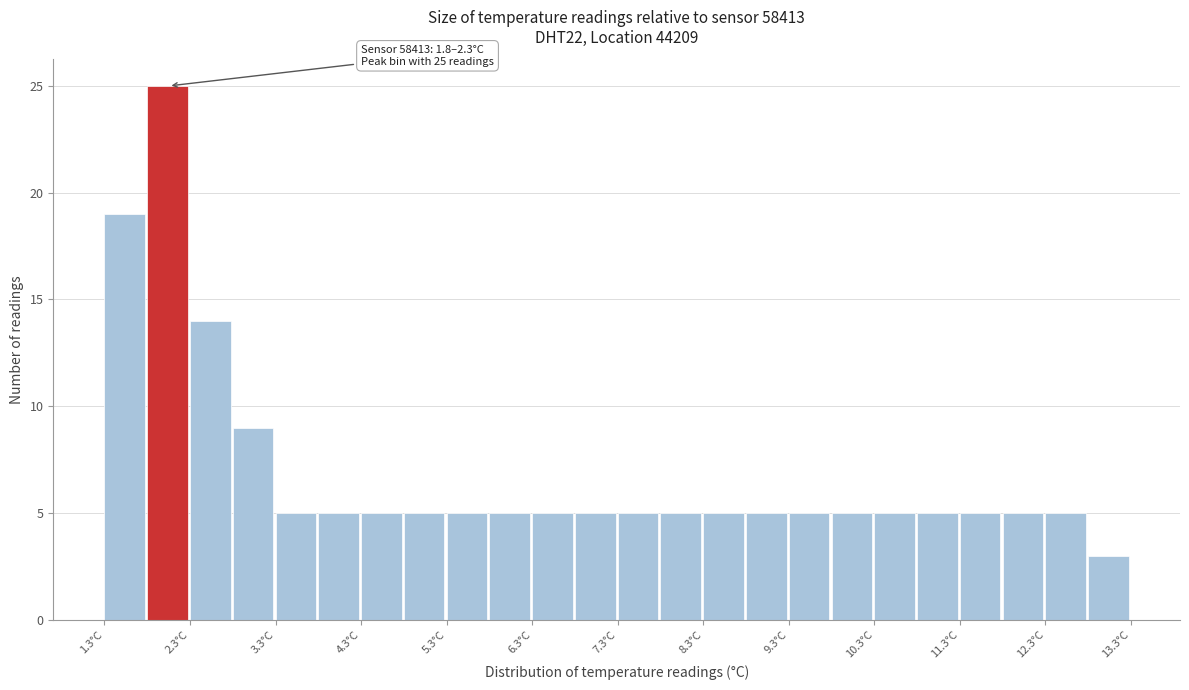

Which range on the x-axis has the tallest bar?

1.8 to 2.3